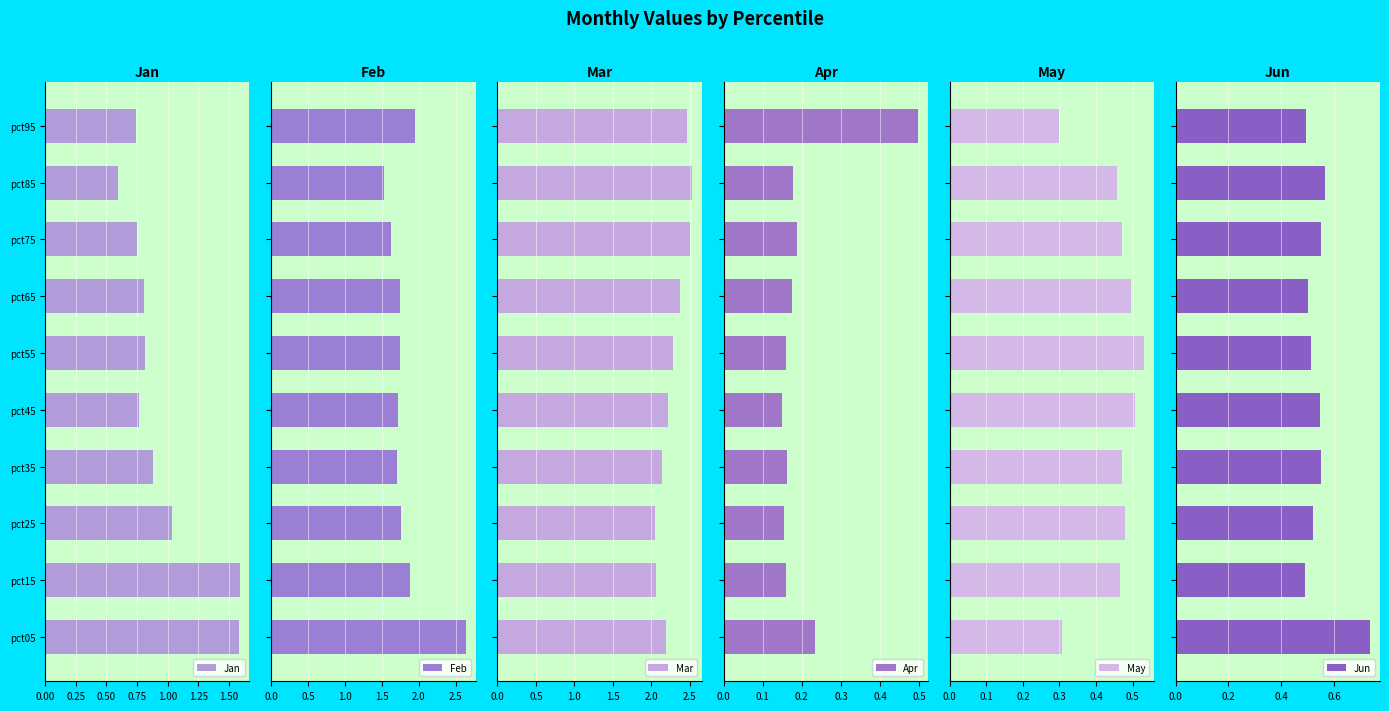

How many groups of bars are there?

10